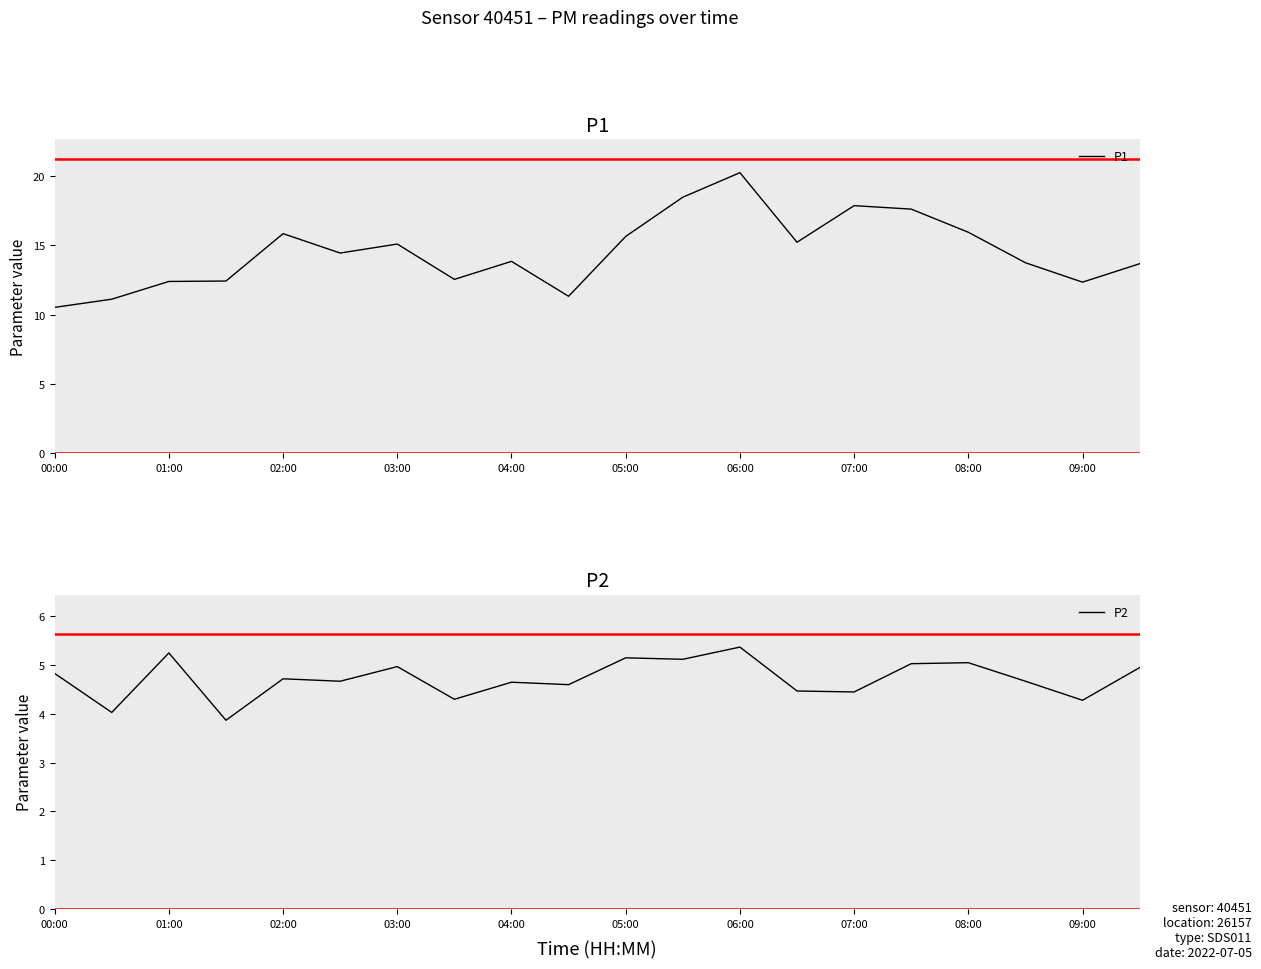

Rank the series at 11 from highest to lowest value.

P1, P2